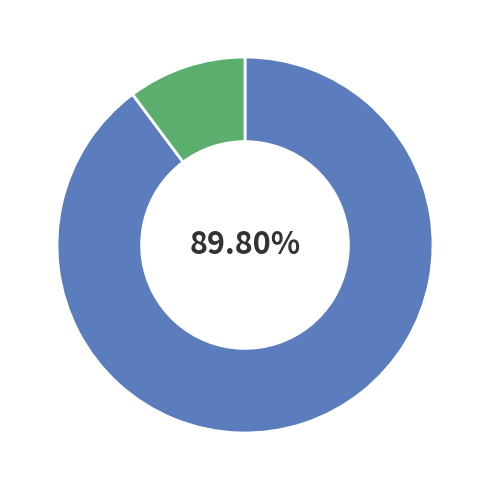

How many segments does this pie chart have?

2